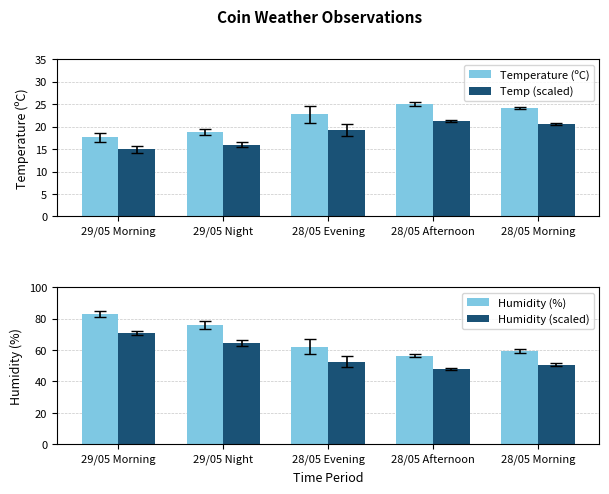

Rank the categories by Humidity (%) value from highest to lowest.

29/05 Morning, 29/05 Night, 28/05 Evening, 28/05 Morning, 28/05 Afternoon